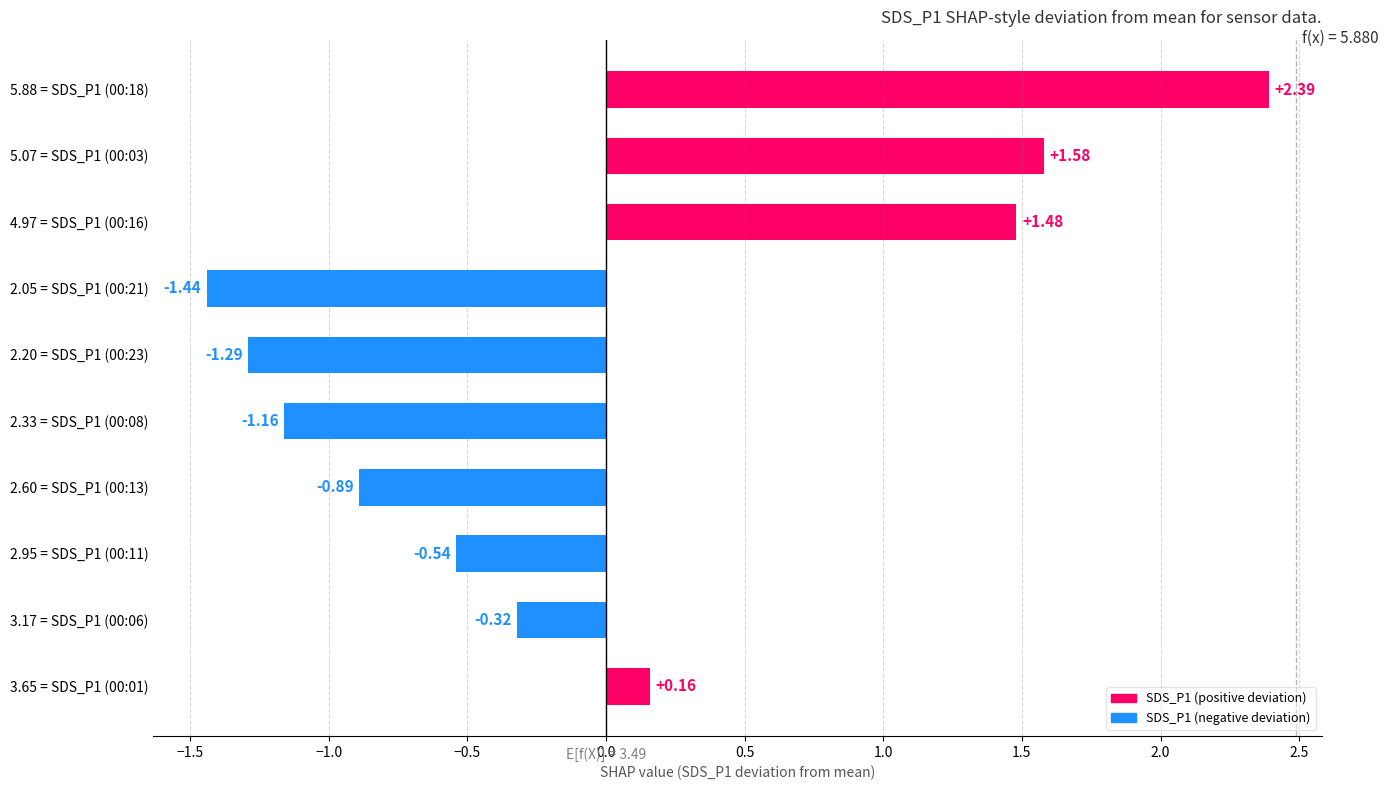

Which category has the lowest value across all series?

2.05 = SDS_P1 (00:21)